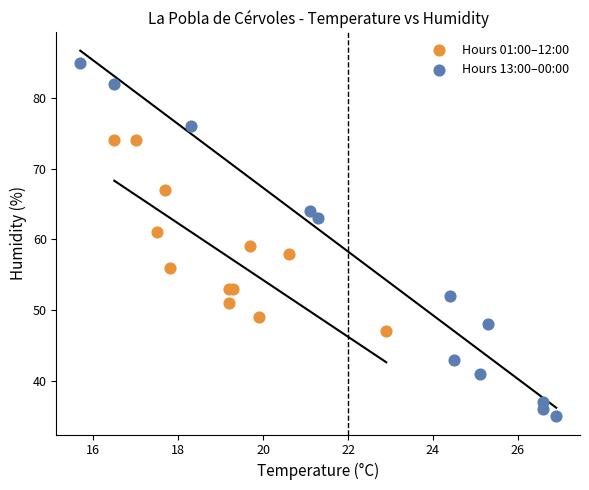

Which series reaches the maximum Y coordinate?

Hours 13:00–00:00